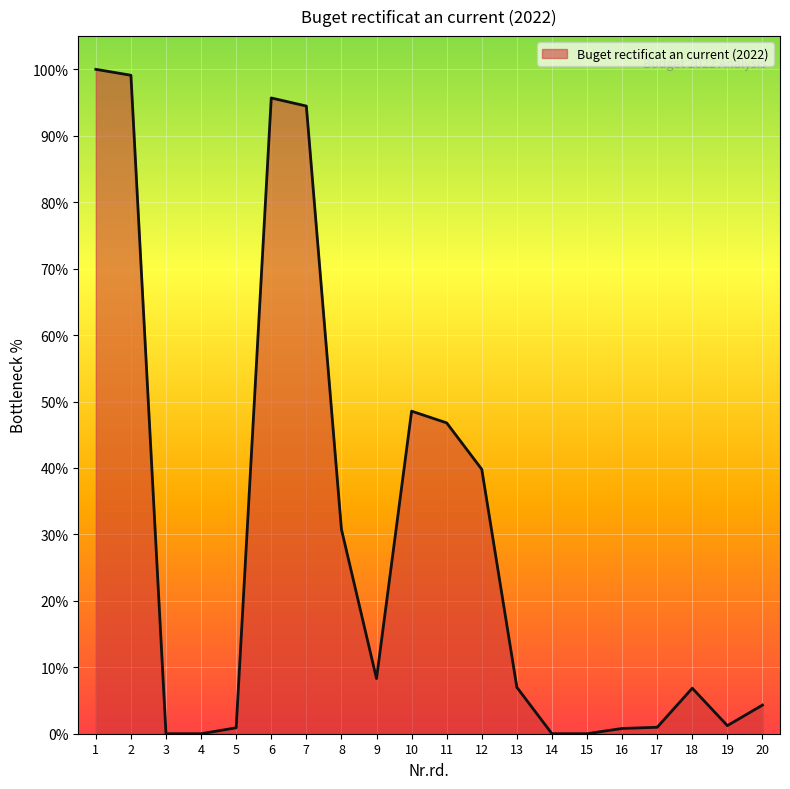

The chart shows a value of 1.2 at 19. True or false?

True